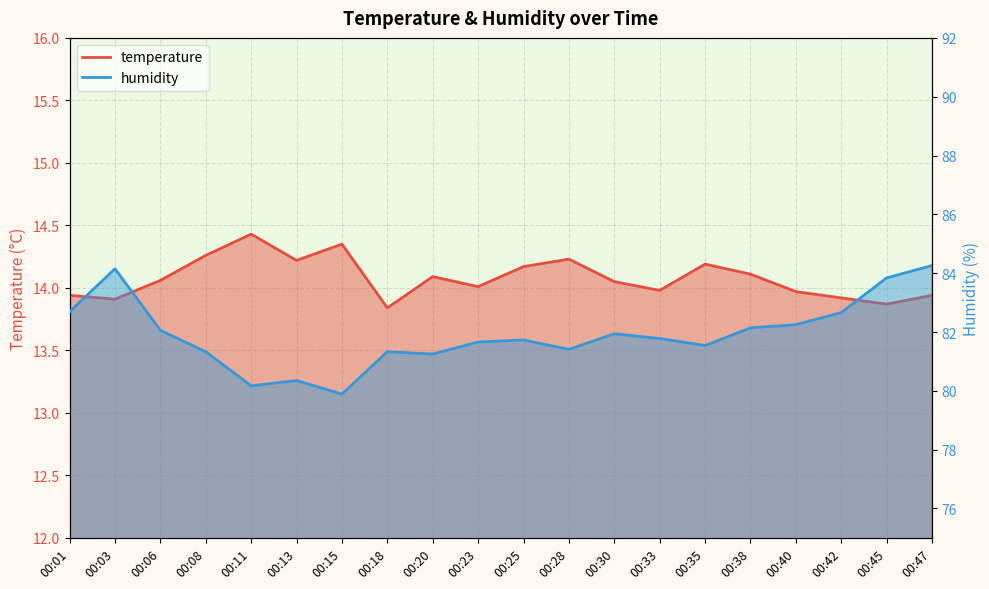

Between 00:13 and 00:35, which is larger?

00:13